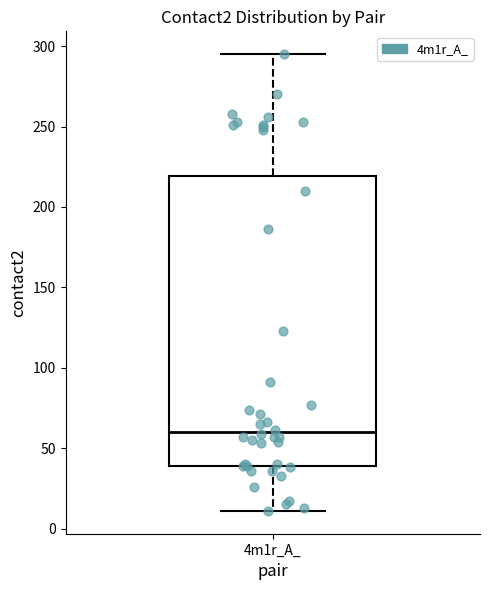

Read this box plot against the y-axis: the position of the median line, the range covered by the box, and the ends of both whiskers. The values are not printed on the chart, so give them approximately, as read against the axis.

median 60, box 40 to 220, whiskers 10 to 295